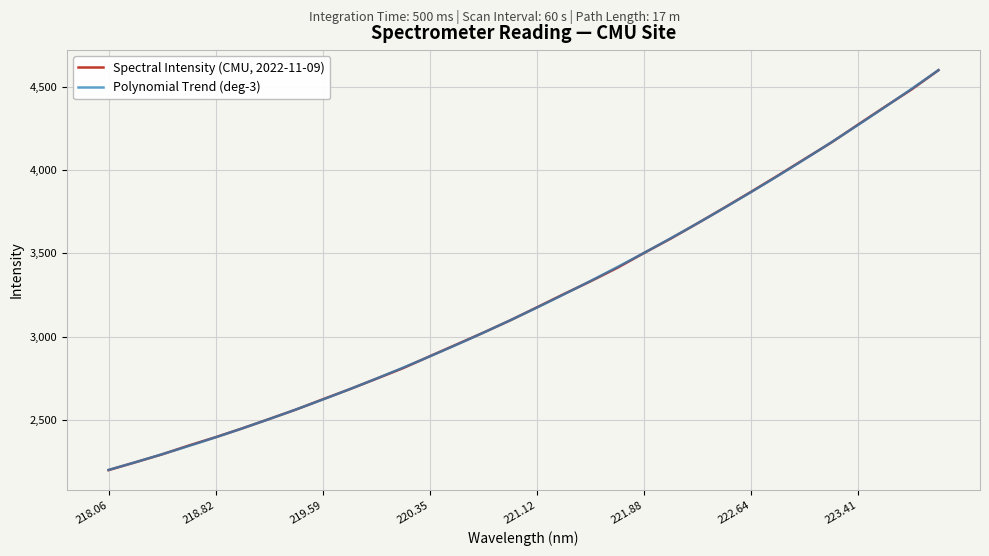

What is the maximum value for Spectral Intensity (CMU, 2022-11-09)?

4602.9